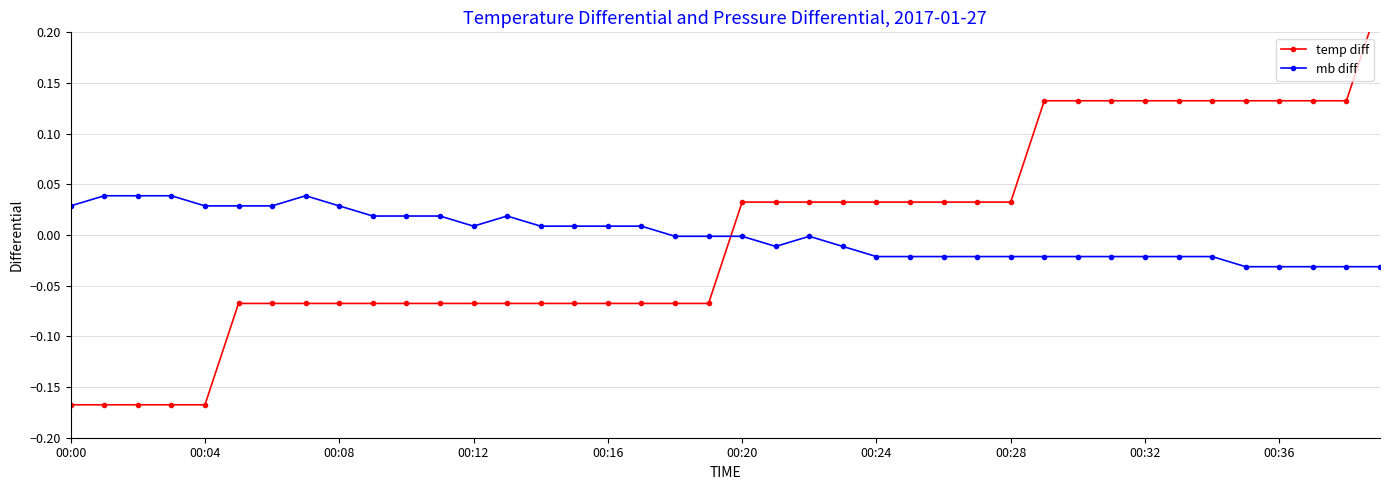

What is the label of the 28th point from the left?

27